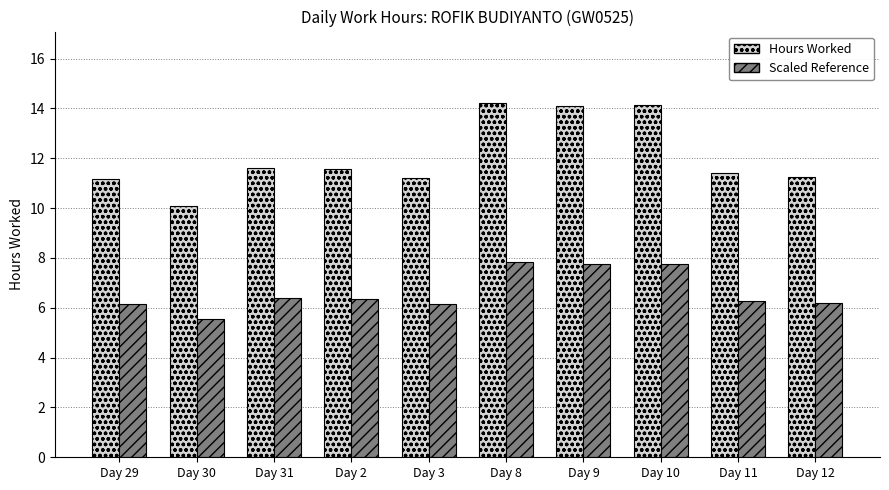

What is the sum of the Hours Worked values at Day 10 and Day 30?

24.2